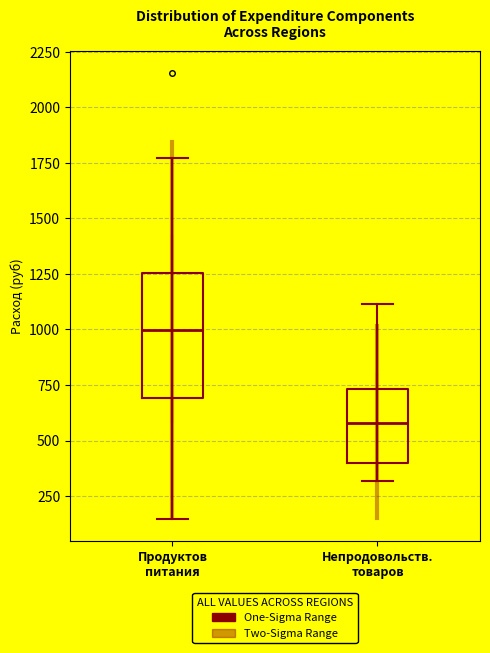

Where does the lower whisker of the box for Продуктов питания end on the y-axis? The values are not printed on the chart, so give them approximately, as read against the axis.

150